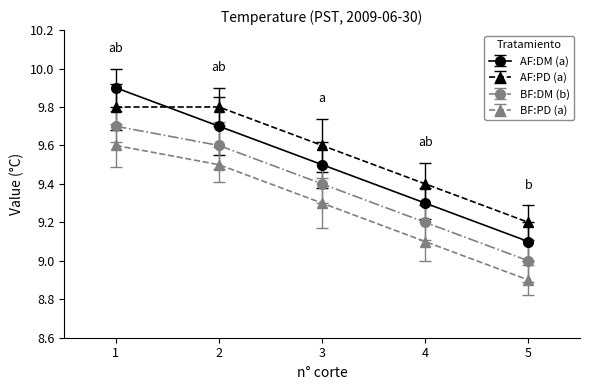

Reading right to left, transcribe all the data shown in this chart.

AF:DM (a): 9.1	9.3	9.5	9.7	9.9
AF:PD (a): 9.2	9.4	9.6	9.8	9.8
BF:DM (b): 9.0	9.2	9.4	9.6	9.7
BF:PD (a): 8.9	9.1	9.3	9.5	9.6